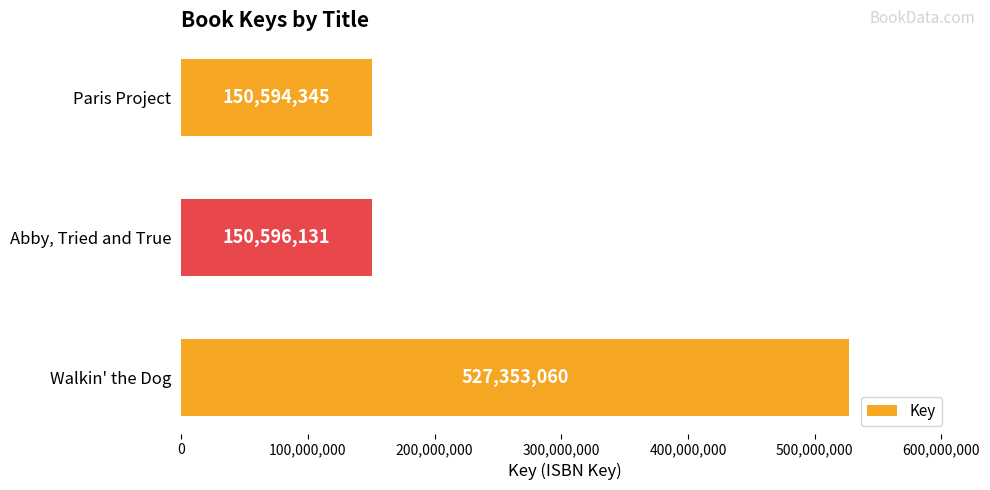

Is it true that the value at Walkin' the Dog is 841440381?

False